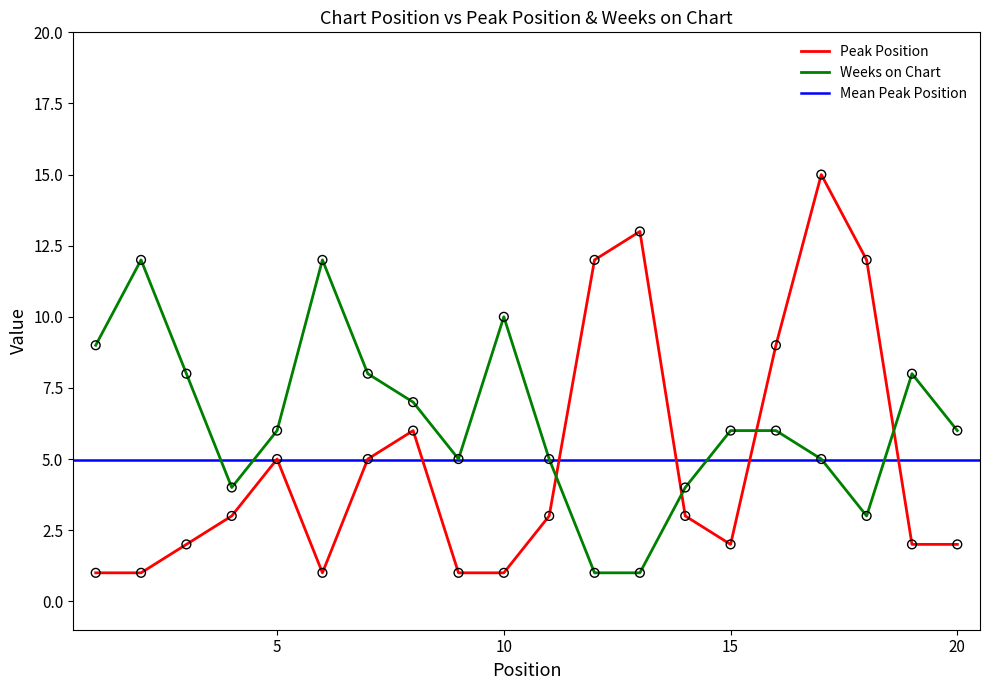

At which category is the sum across all series the highest?

17